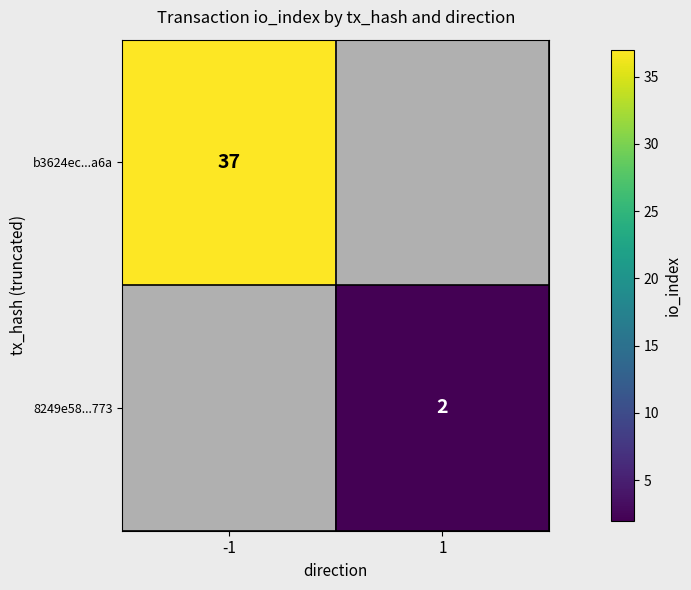

The value of 8249e58...773 at 1 is 3. True or false?

False